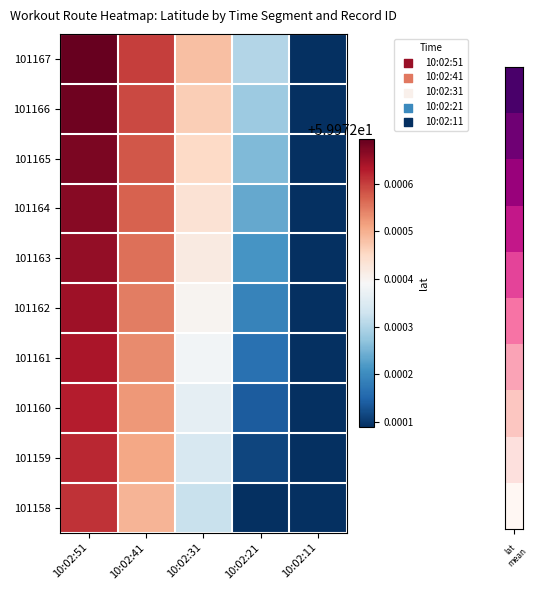

Reading left to right, extract all data points from this chart.

101167: 10:02:51=60.0	10:02:41=60.0	10:02:31=60.0	10:02:21=60.0	10:02:11=60.0
101166: 10:02:51=60.0	10:02:41=60.0	10:02:31=60.0	10:02:21=60.0	10:02:11=60.0
101165: 10:02:51=60.0	10:02:41=60.0	10:02:31=60.0	10:02:21=60.0	10:02:11=60.0
101164: 10:02:51=60.0	10:02:41=60.0	10:02:31=60.0	10:02:21=60.0	10:02:11=60.0
101163: 10:02:51=60.0	10:02:41=60.0	10:02:31=60.0	10:02:21=60.0	10:02:11=60.0
101162: 10:02:51=60.0	10:02:41=60.0	10:02:31=60.0	10:02:21=60.0	10:02:11=60.0
101161: 10:02:51=60.0	10:02:41=60.0	10:02:31=60.0	10:02:21=60.0	10:02:11=60.0
101160: 10:02:51=60.0	10:02:41=60.0	10:02:31=60.0	10:02:21=60.0	10:02:11=60.0
101159: 10:02:51=60.0	10:02:41=60.0	10:02:31=60.0	10:02:21=60.0	10:02:11=60.0
101158: 10:02:51=60.0	10:02:41=60.0	10:02:31=60.0	10:02:21=60.0	10:02:11=60.0